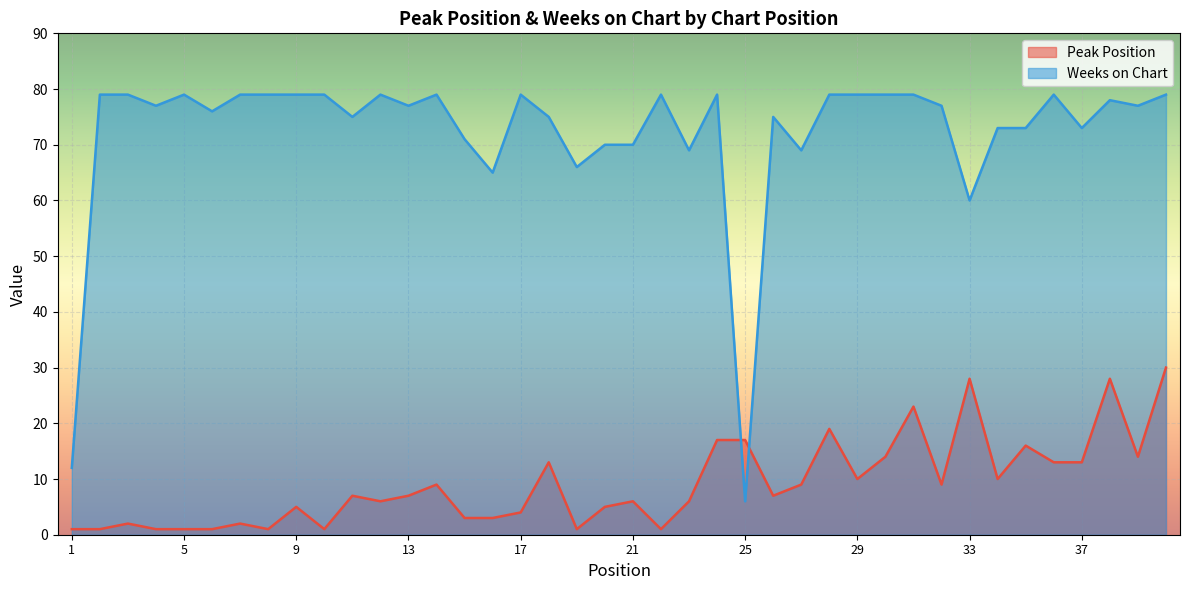

What is the value of the Weeks on Chart point at the 13th from the left?

77